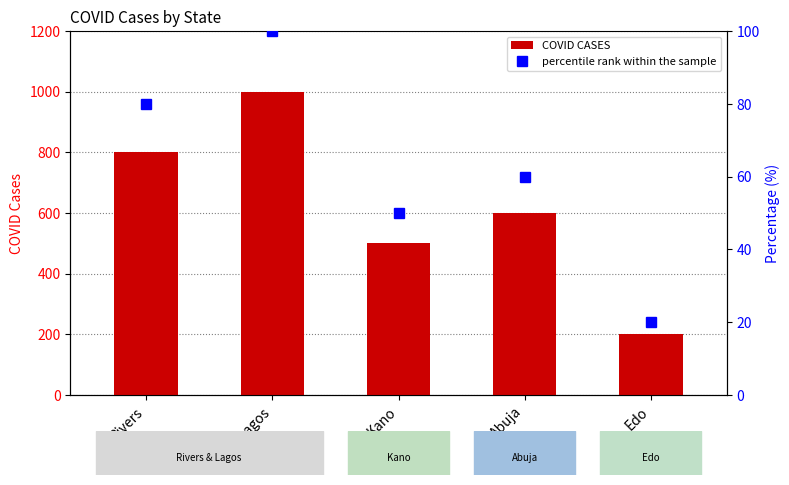

True or false: percentile rank within the sample has a value of 20 at Edo.

True